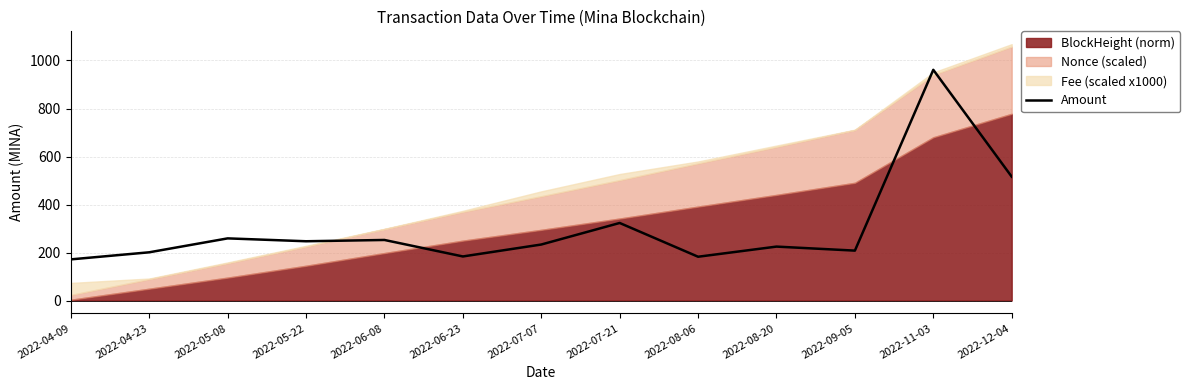

What is the average value?

304.9